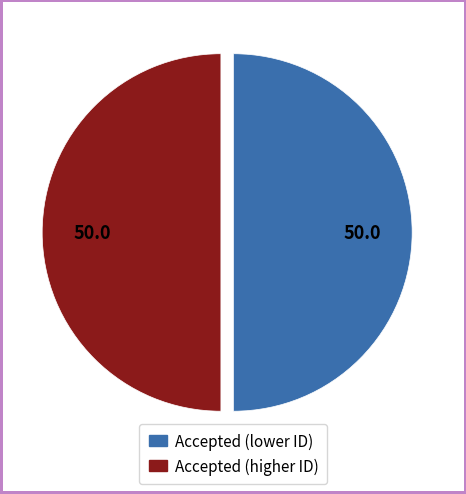

How many slices are in this pie chart?

2